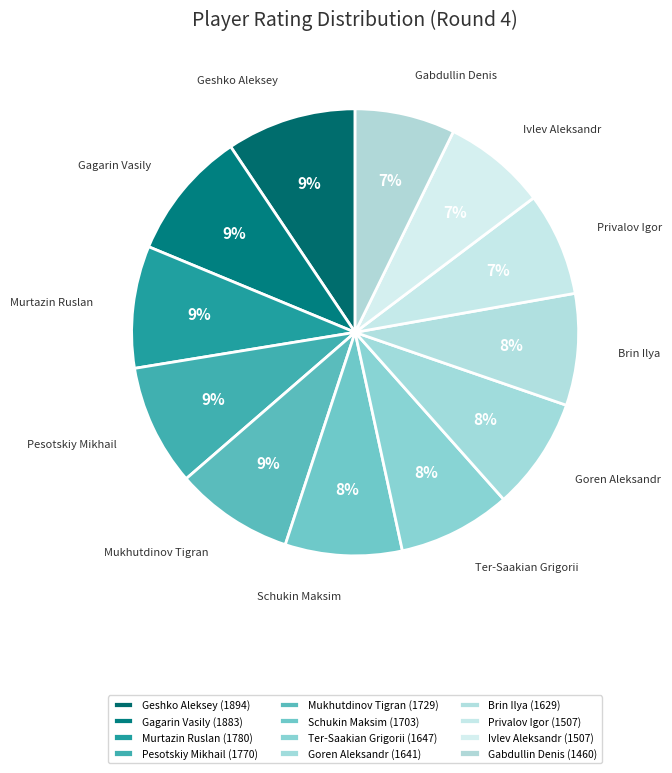

How many slices are in this pie chart?

12